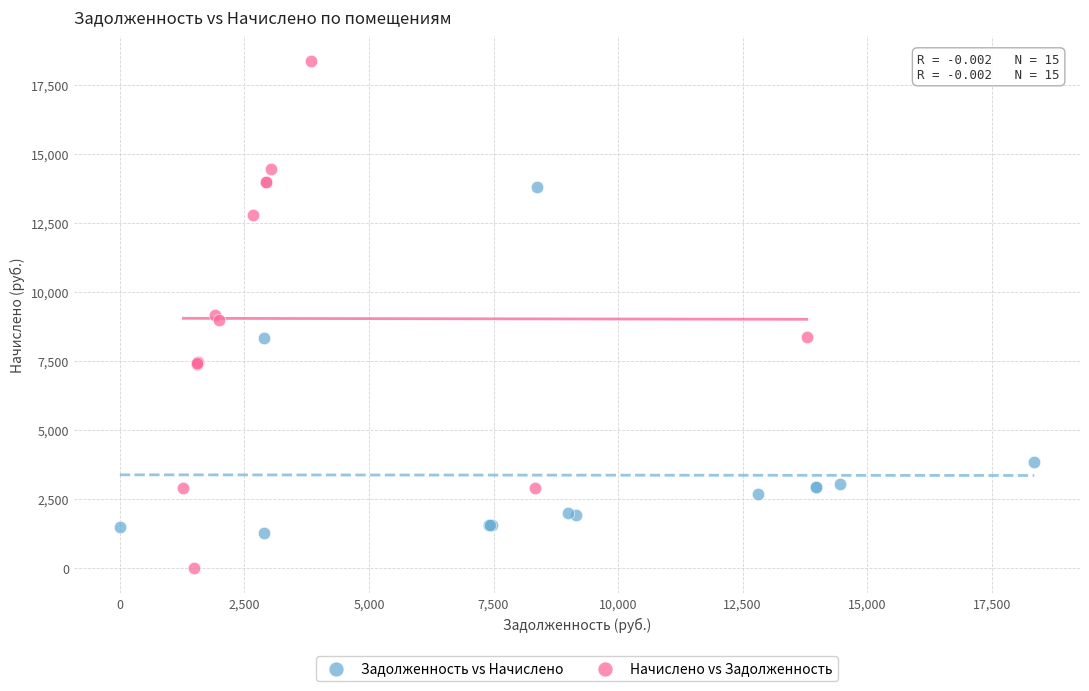

Which series has the largest Y range (max minus min)?

Начислено vs Задолженность